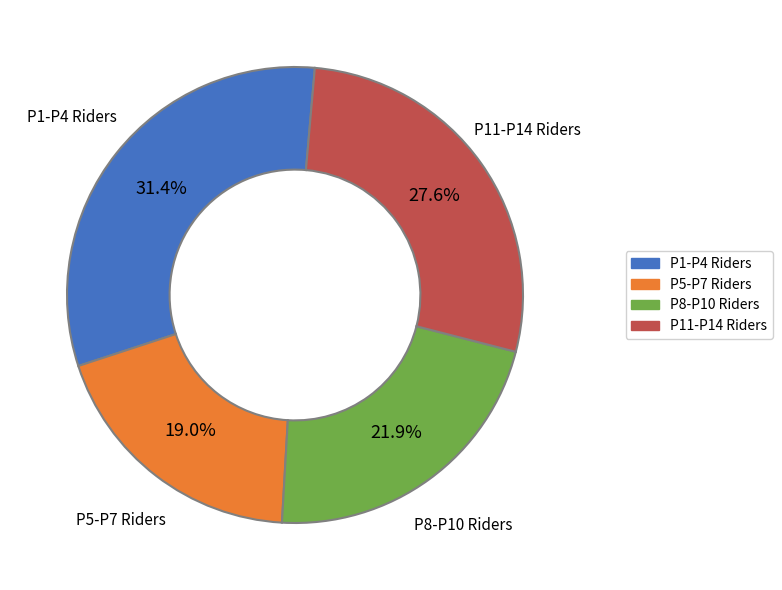

Is there a majority slice in this chart?

No